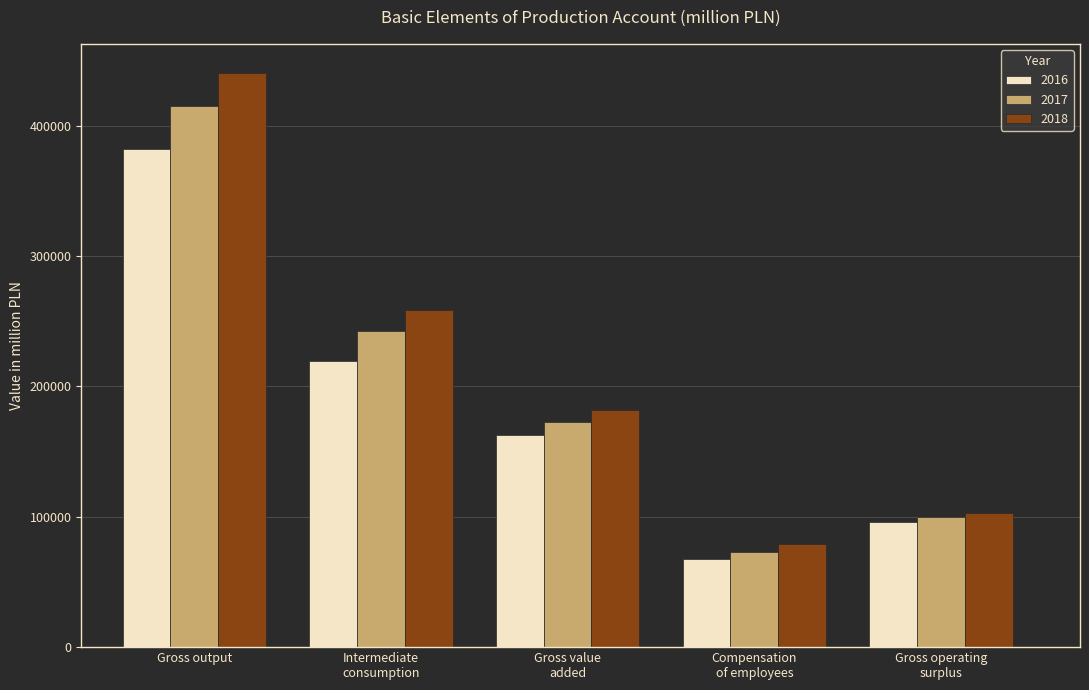

What is the label of the 3rd bar from the left?

Gross value
added